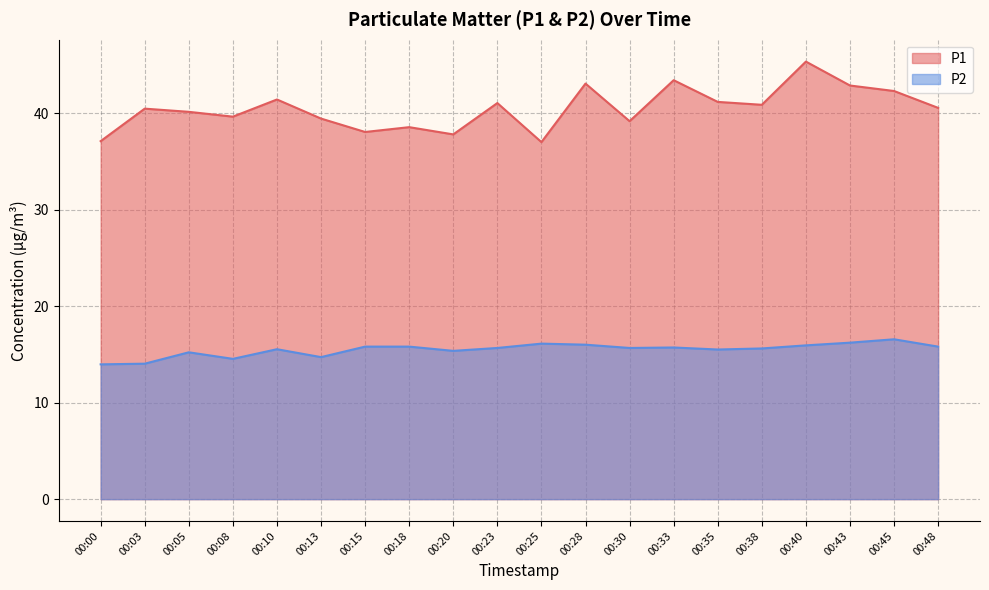

Reading right to left, transcribe all the data shown in this chart.

P1: 40.6	42.3	42.9	45.4	40.9	41.2	43.5	39.2	43.1	37.0	41.1	37.8	38.6	38.1	39.5	41.5	39.7	40.2	40.5	37.1
P2: 15.8	16.6	16.2	15.9	15.6	15.5	15.7	15.7	16.0	16.1	15.7	15.4	15.8	15.8	14.7	15.6	14.6	15.2	14.1	14.0